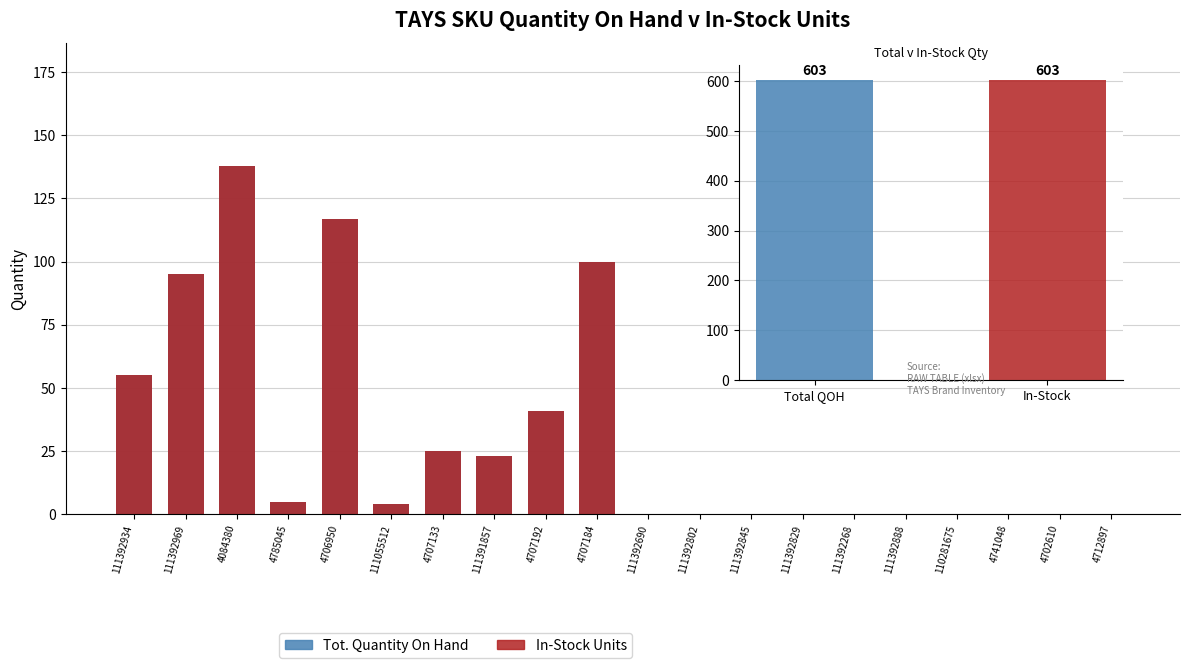

The value of In-Stock Units at 4702610 is 0. True or false?

True